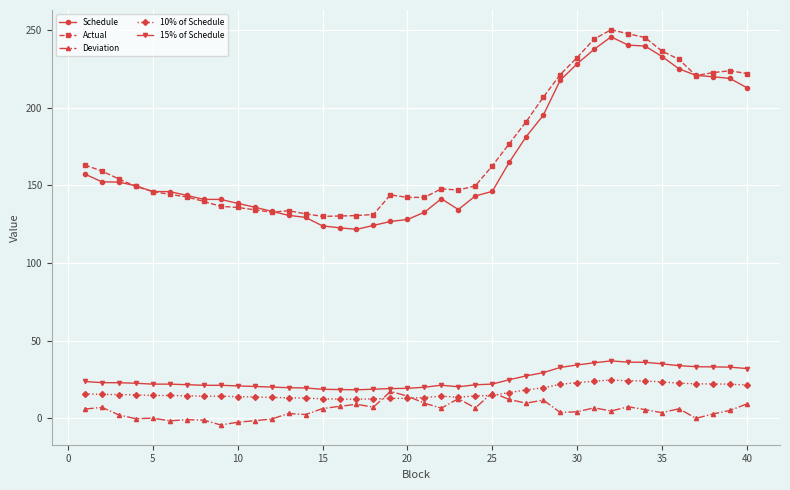

How many lines are shown in the chart?

5